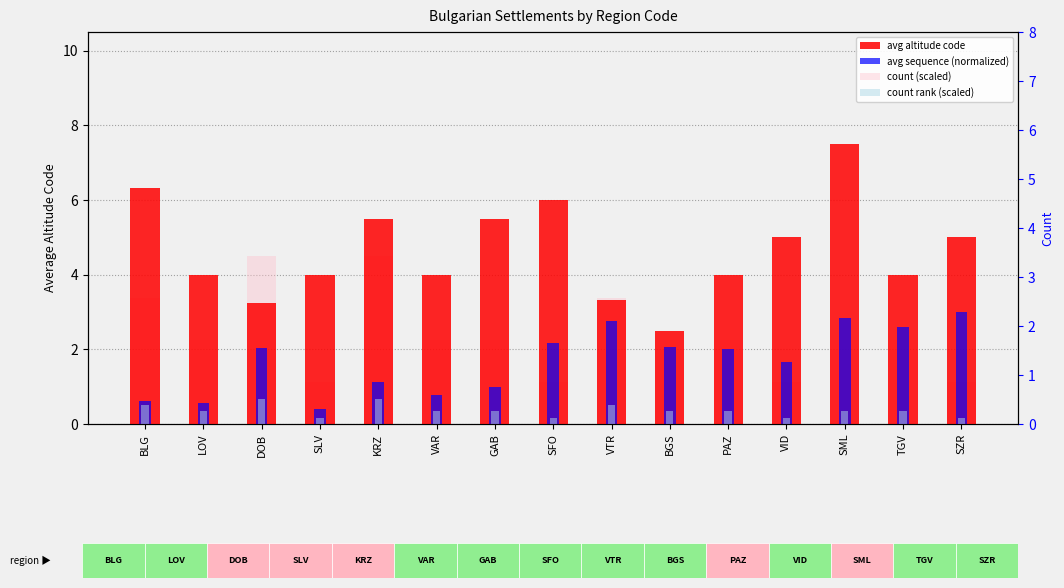

Which series has the widest spread of values?

avg altitude code